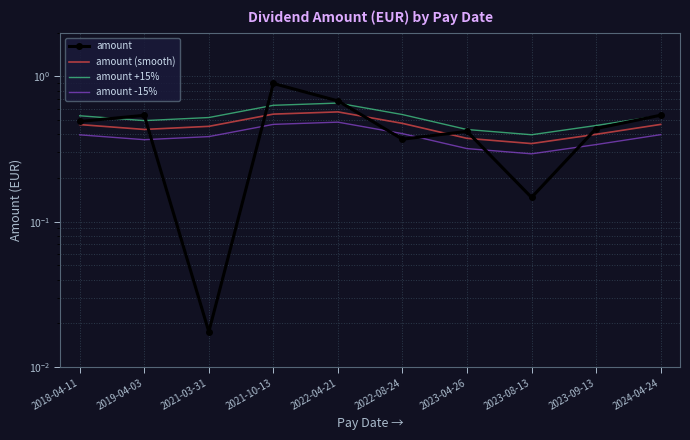

Is this an area chart (filled region under the line)?

No